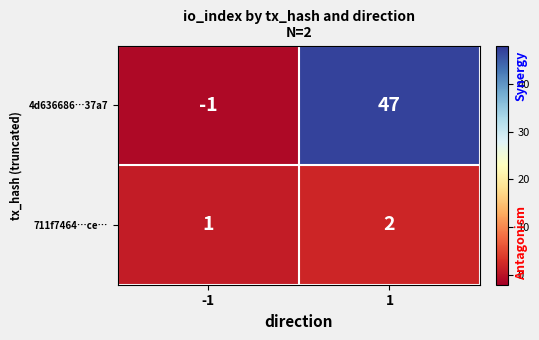

What is the difference between the maximum and minimum values in the 4d636686…37a7 series?

48